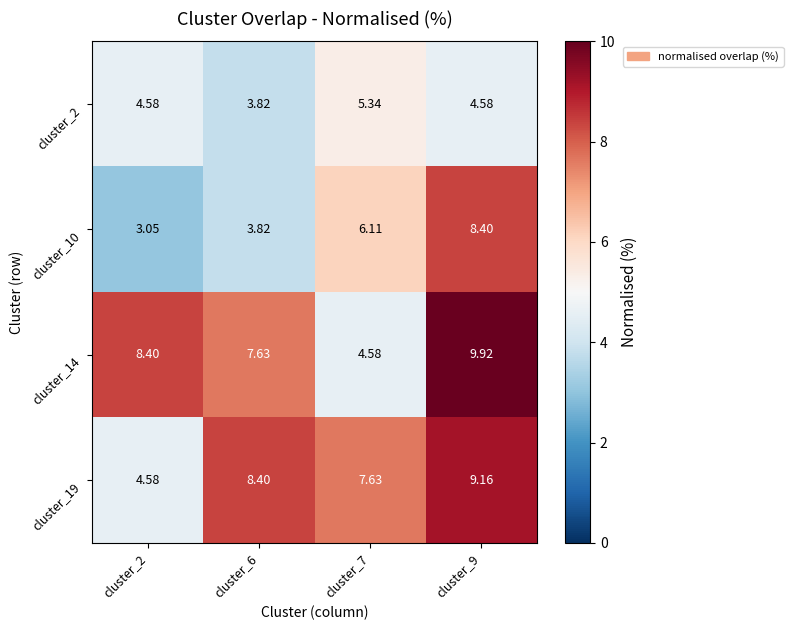

Rank the series at cluster_9 from lowest to highest value.

cluster_2, cluster_10, cluster_19, cluster_14